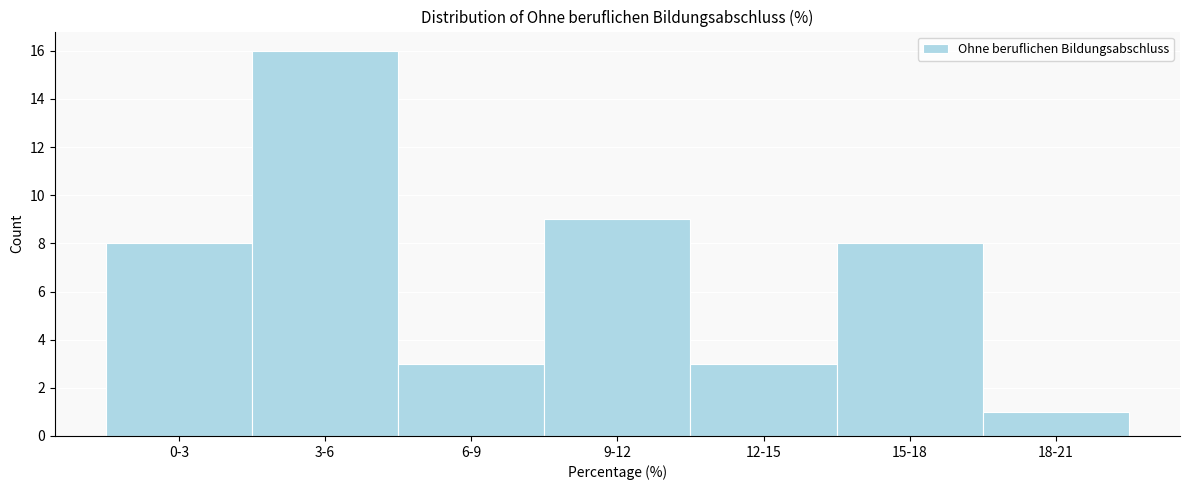

Reading right to left, extract all data points from this chart.

1	8	3	9	3	16	8